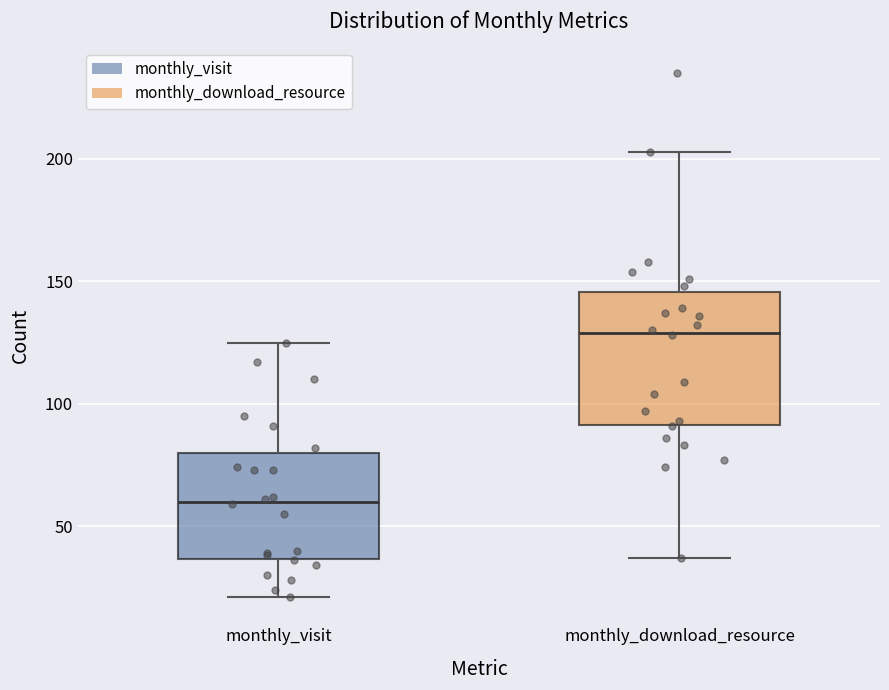

Reading left to right, transcribe this box plot: for each box, give where its median line is, the range the box spans, and where its two whiskers end, as read against the y-axis. The values are not printed on the chart, so give them approximately, as read against the axis.

monthly_visit: median 60, box 35 to 80, whiskers 20 to 125
monthly_download_resource: median 130, box 90 to 145, whiskers 35 to 205